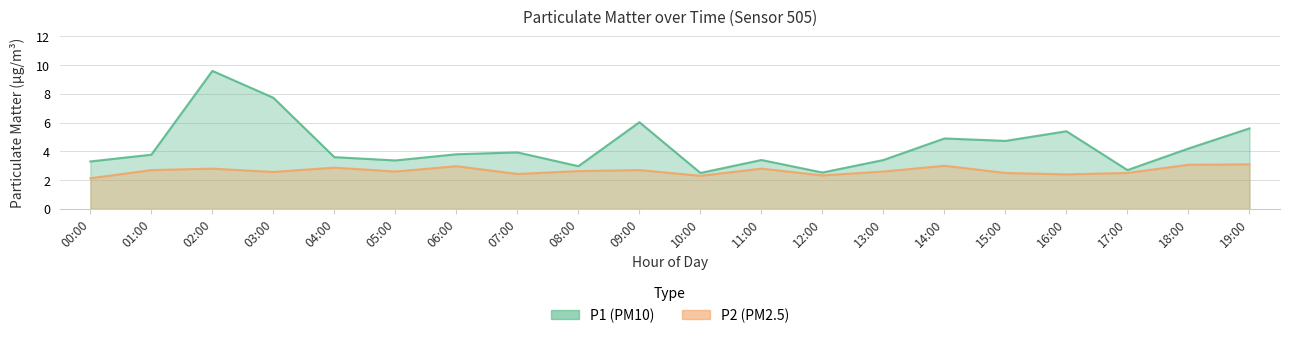

Which series has the widest spread of values?

P1